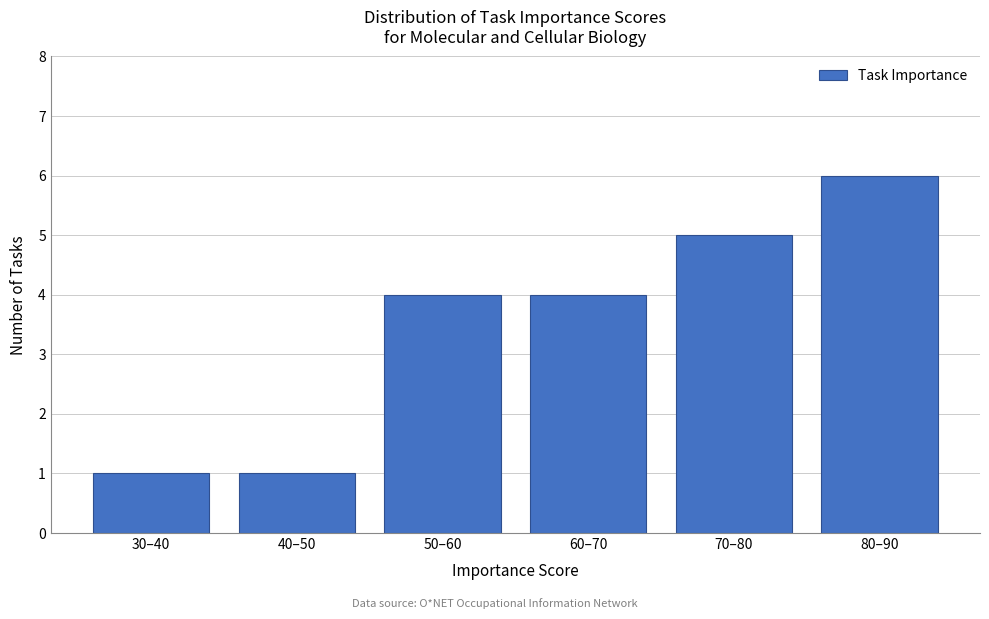

Reading right to left, transcribe all the data shown in this chart.

6	5	4	4	1	1